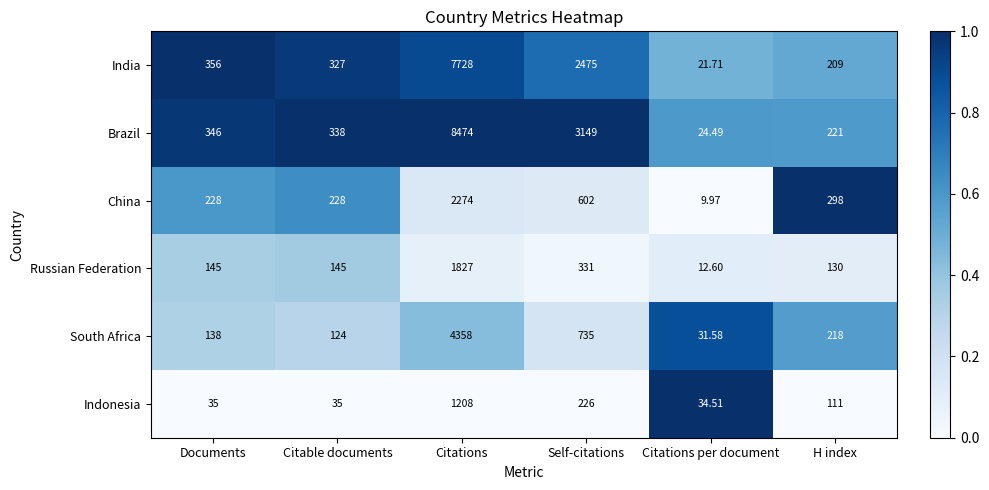

Is the value of Russian Federation at H index greater than the value of China at Citations per document?

Yes